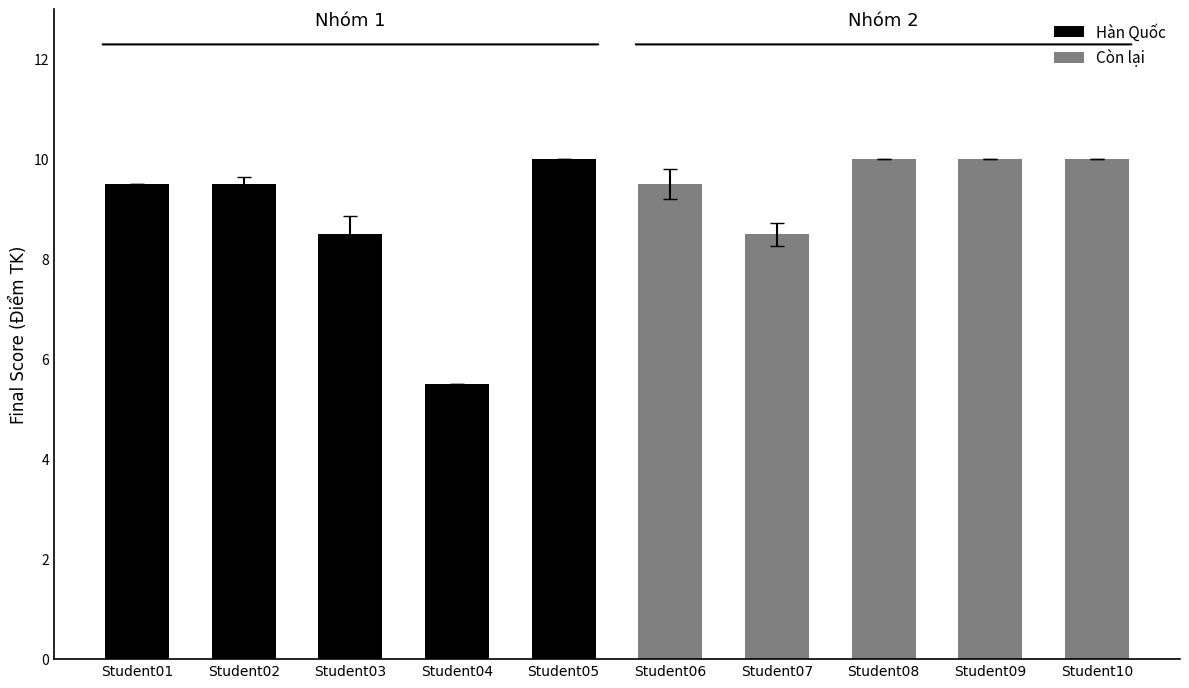

List the series in order of their peak value, highest first.

Hàn Quốc, Còn lại